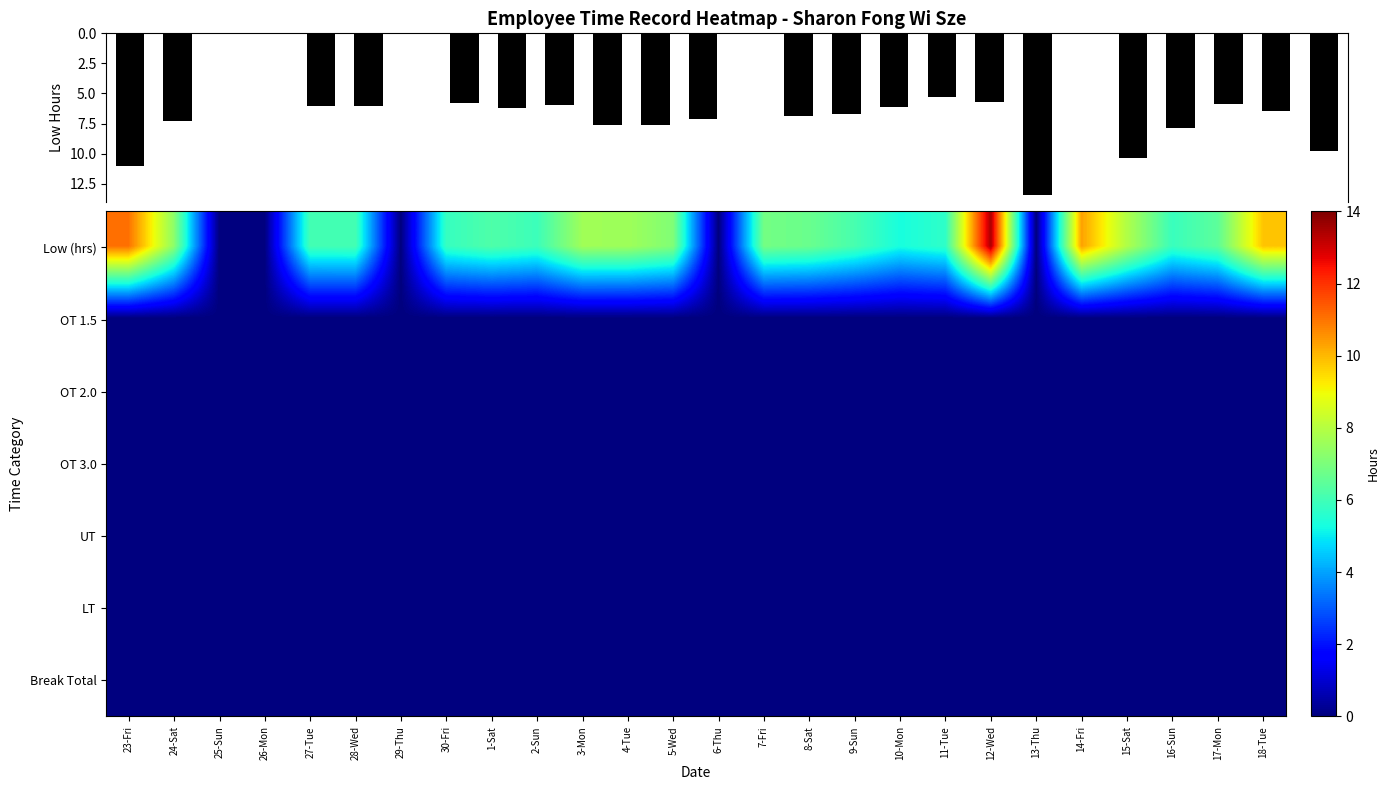

Which has a higher value, 5-Wed or 11-Tue?

5-Wed